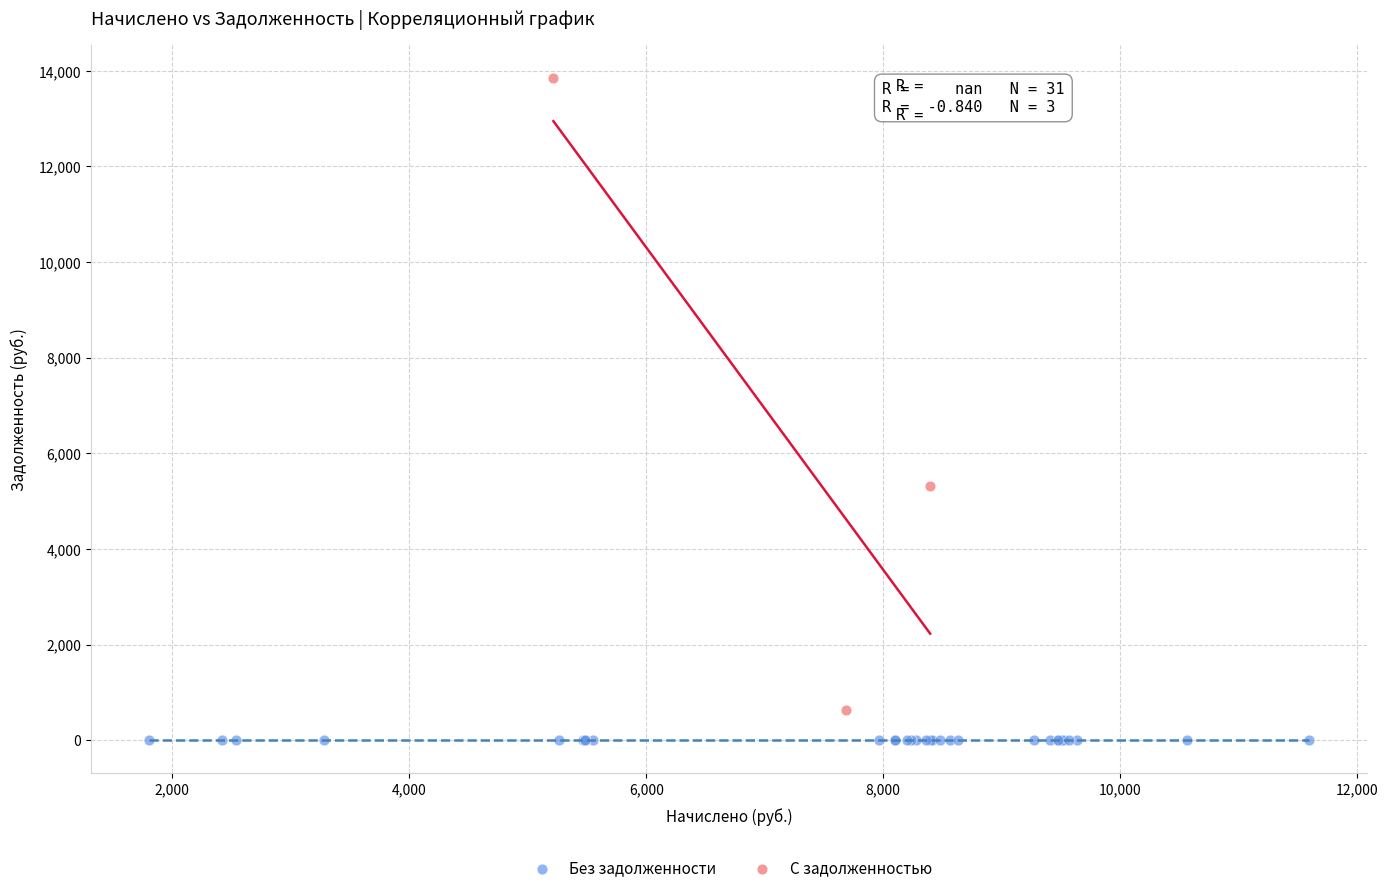

Which series contains the lowest Y value?

Без задолженности